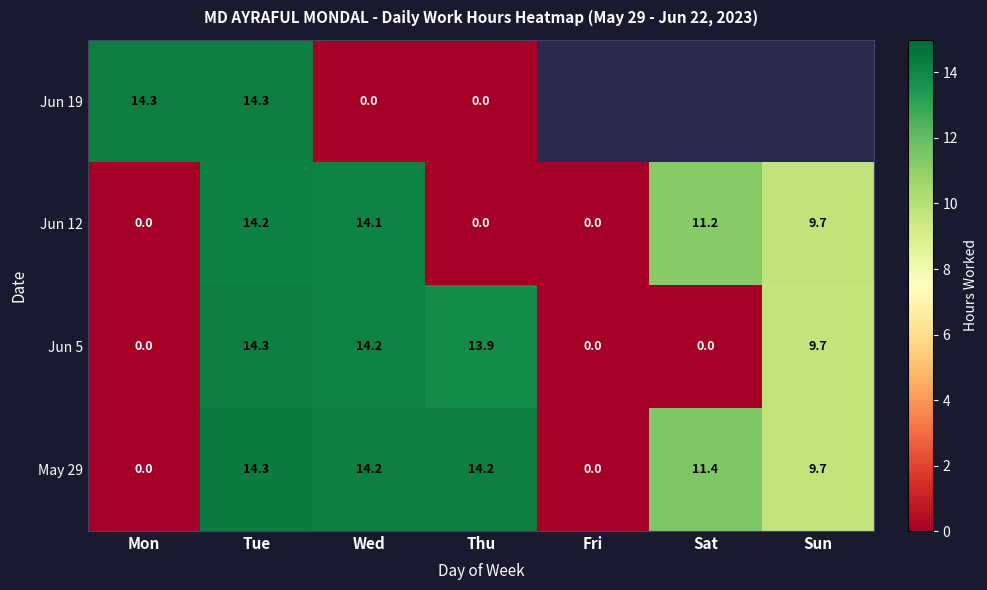

What is the average value of the May 29 series?

9.1